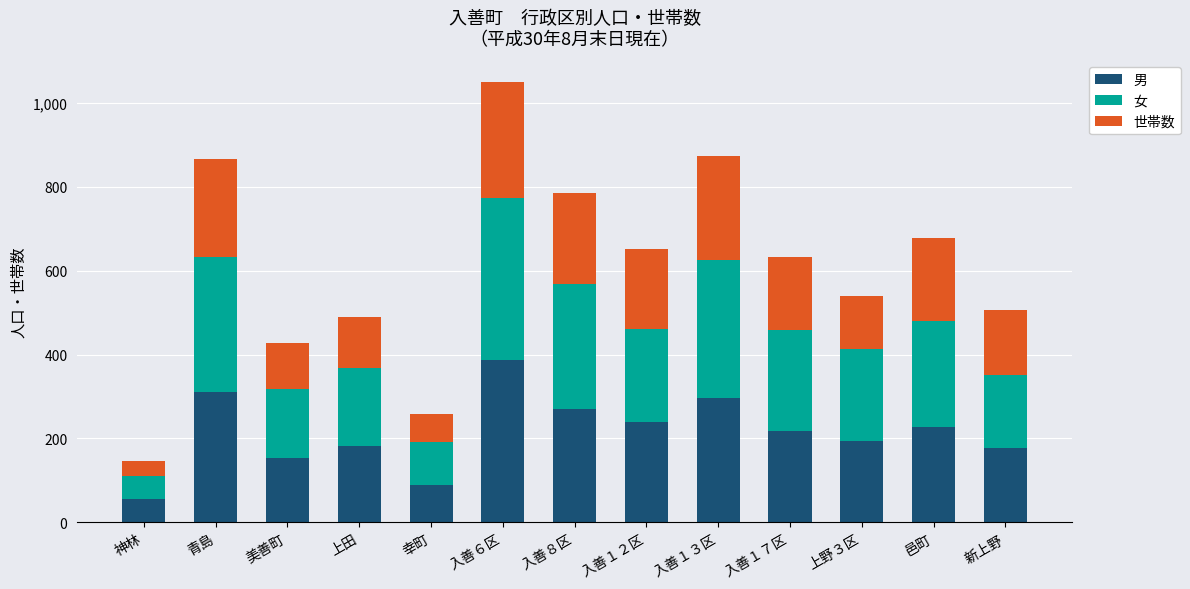

Which category has the lowest value in the 男 series?

神林